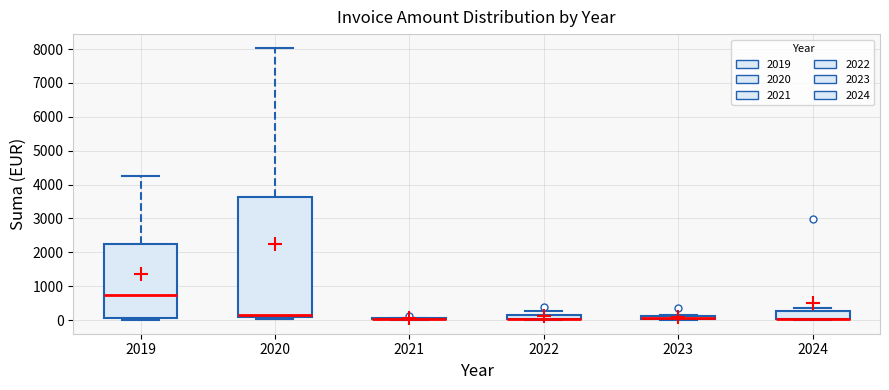

Where does the upper whisker of the box at x = 2020 end on the y-axis? The values are not printed on the chart, so give them approximately, as read against the axis.

8000